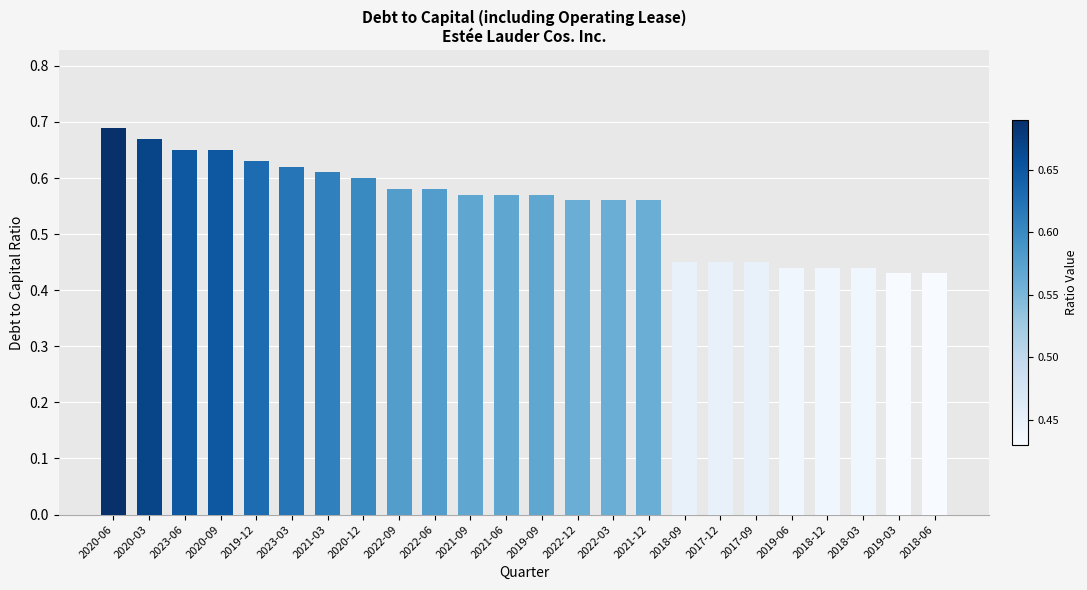

How many values are between 0 and 1?

24